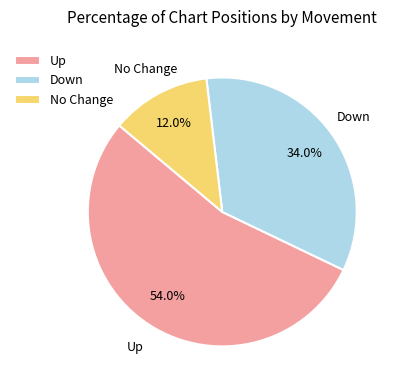

What portion of the pie excludes Up?

46.0%